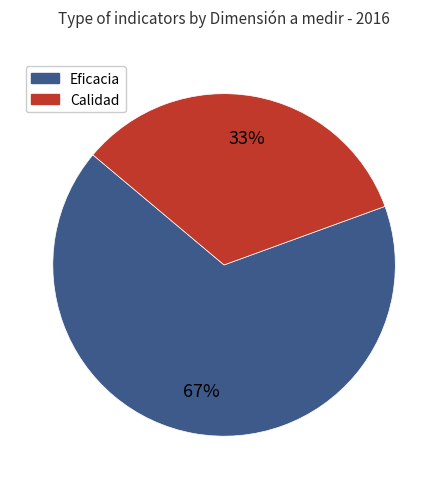

To the nearest percent, what is the average slice percentage?

50%